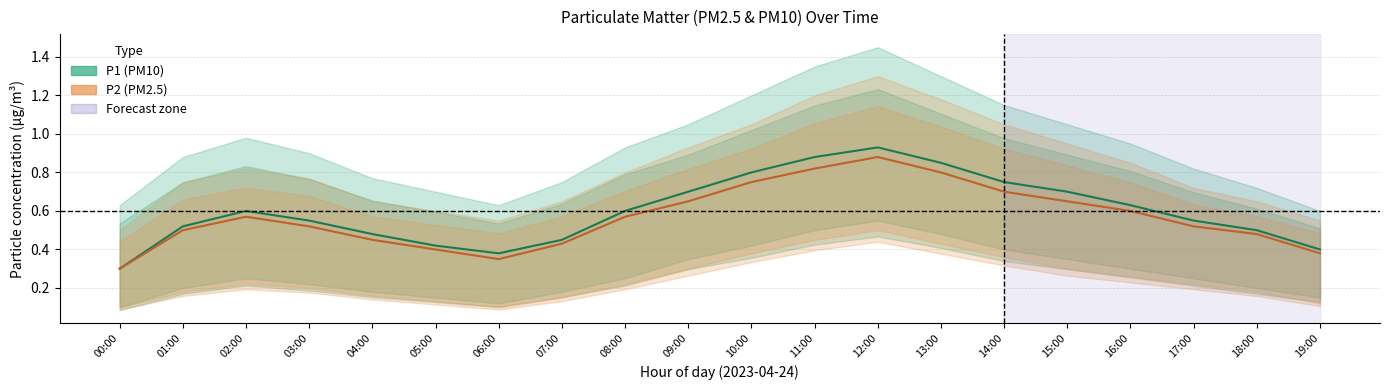

Which series has the largest total across all categories?

P1 (PM10)